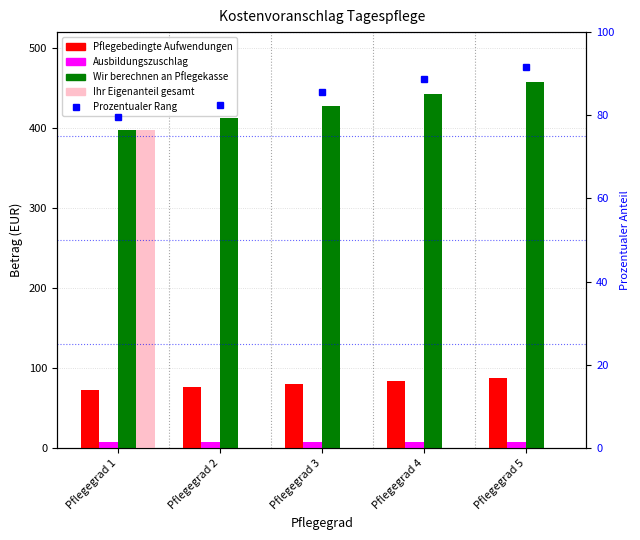

What is the total value across all series at Pflegegrad 5?

644.3